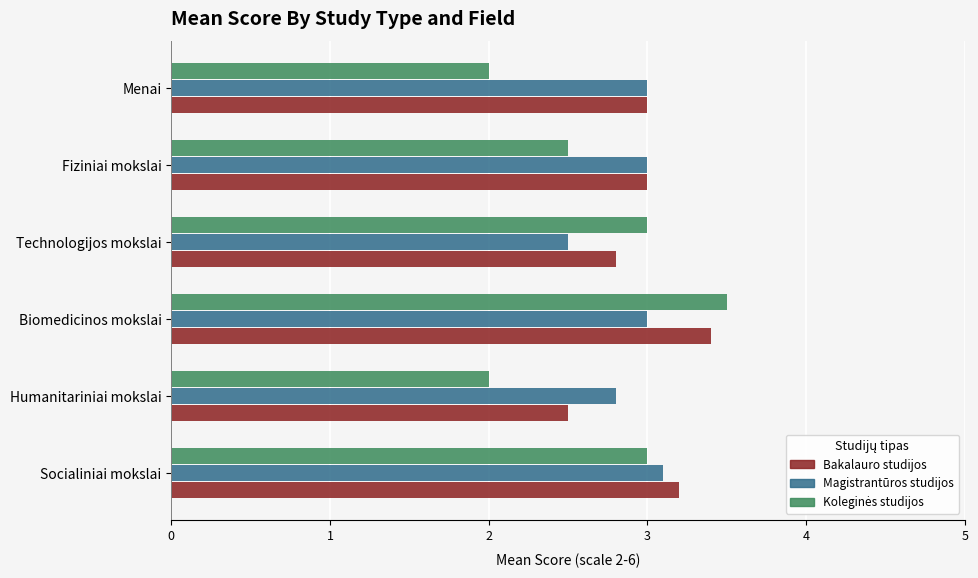

Count the Magistrantūros studijos values in the range 2 to 3.

5